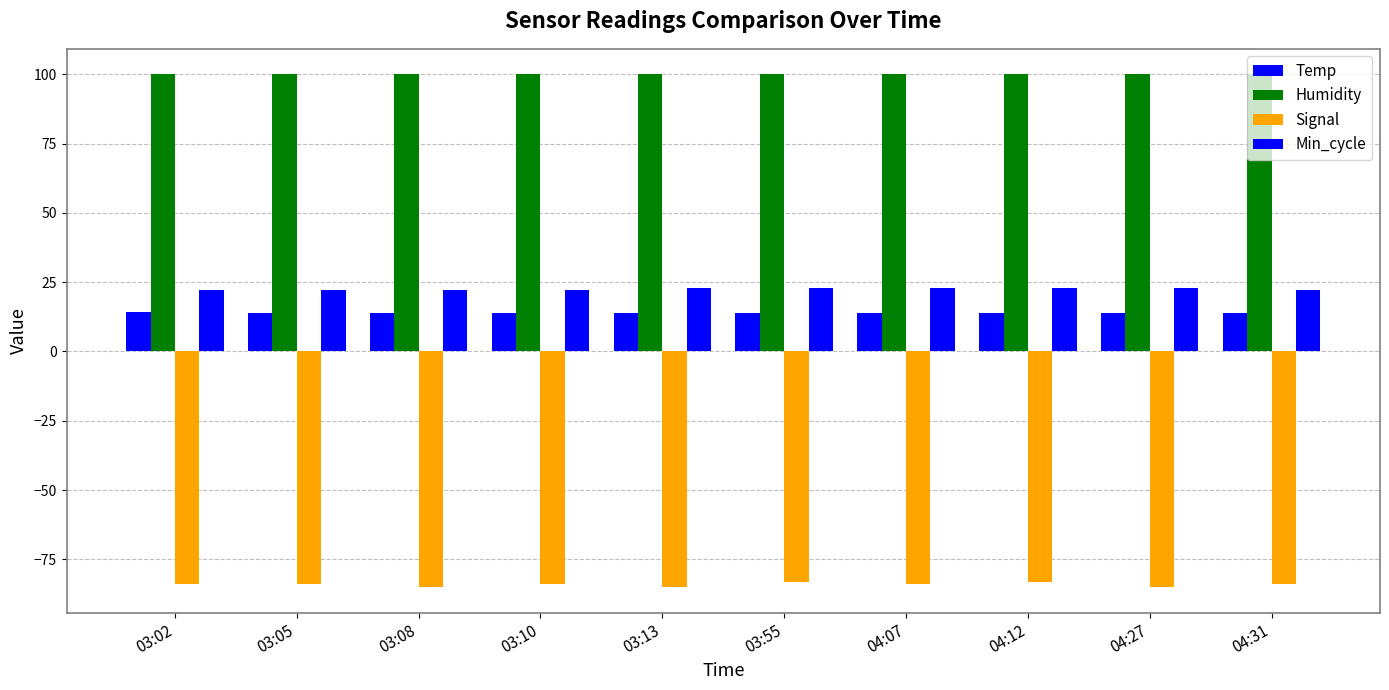

How many distinct data groups are displayed?

4